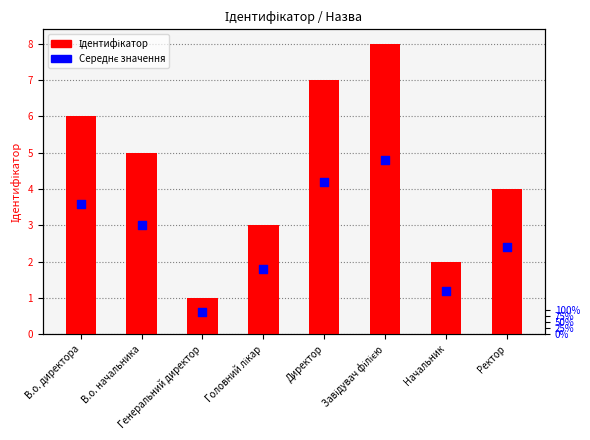

Which series has the largest total across all categories?

Ідентифікатор